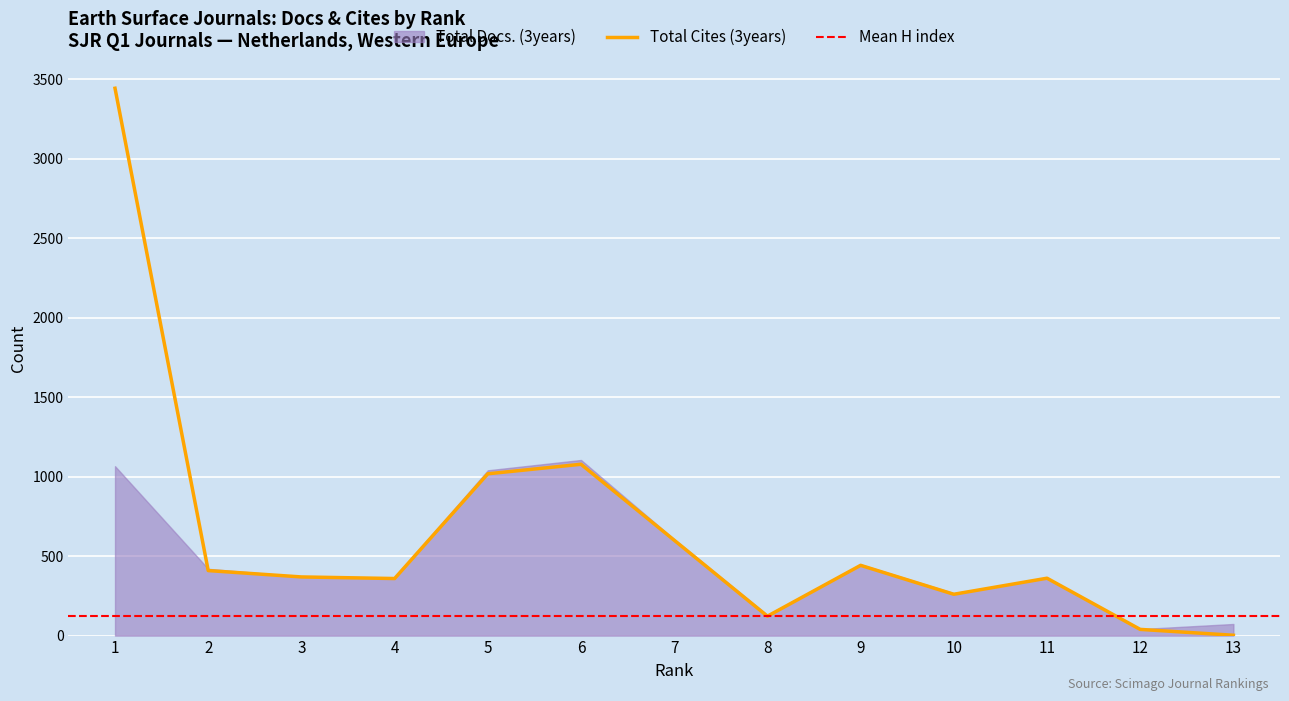

List the labels in order of value, smallest first.

13, 12, 8, 10, 4, 11, 3, 2, 9, 7, 5, 6, 1